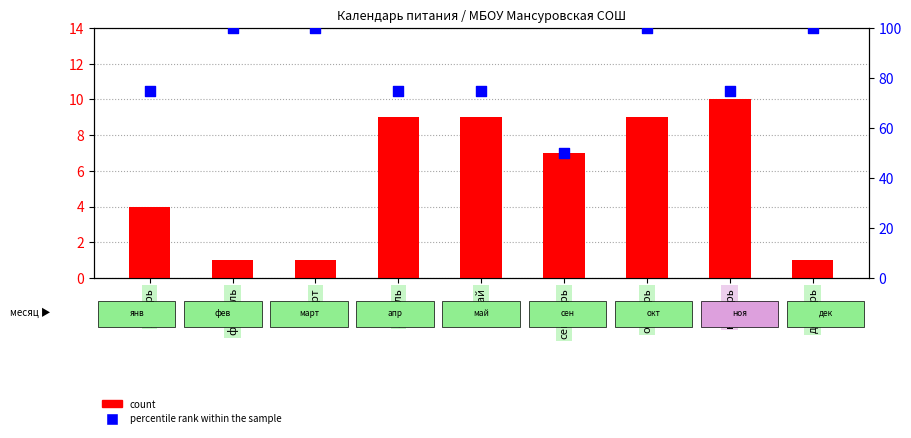

What are all the series names shown in the legend?

count, percentile rank within the sample